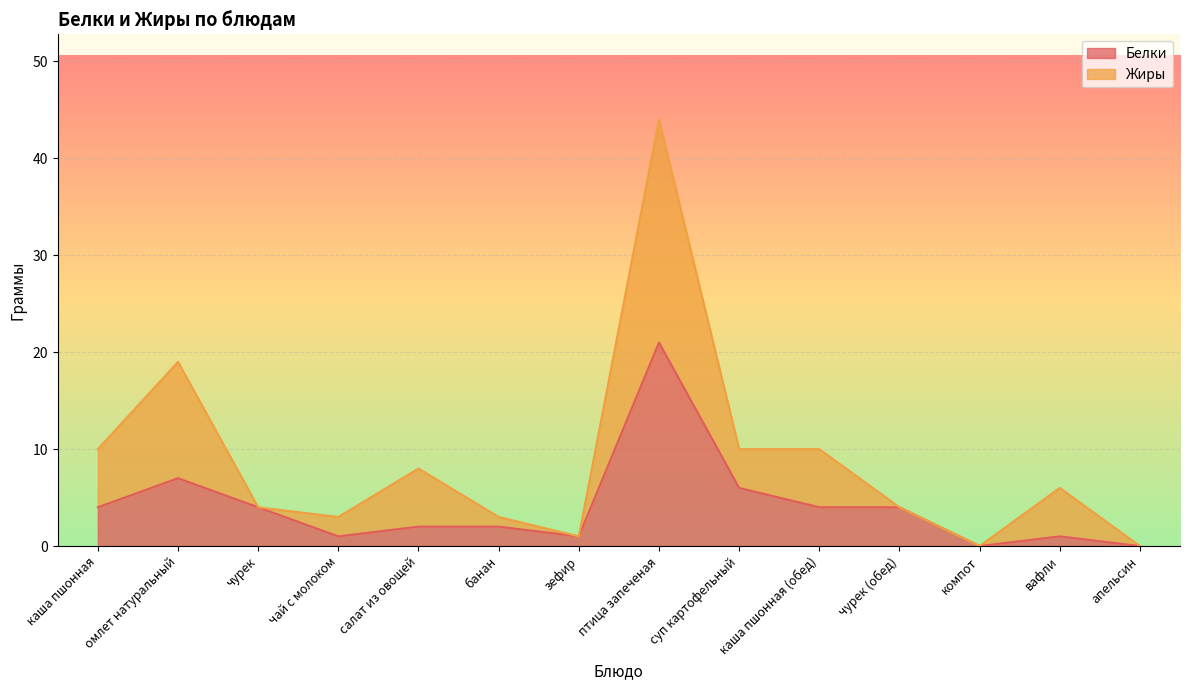

Reading left to right, what are all the values shown in this chart?

4	7	4	1	2	2	1	21	6	4	4	0	1	0